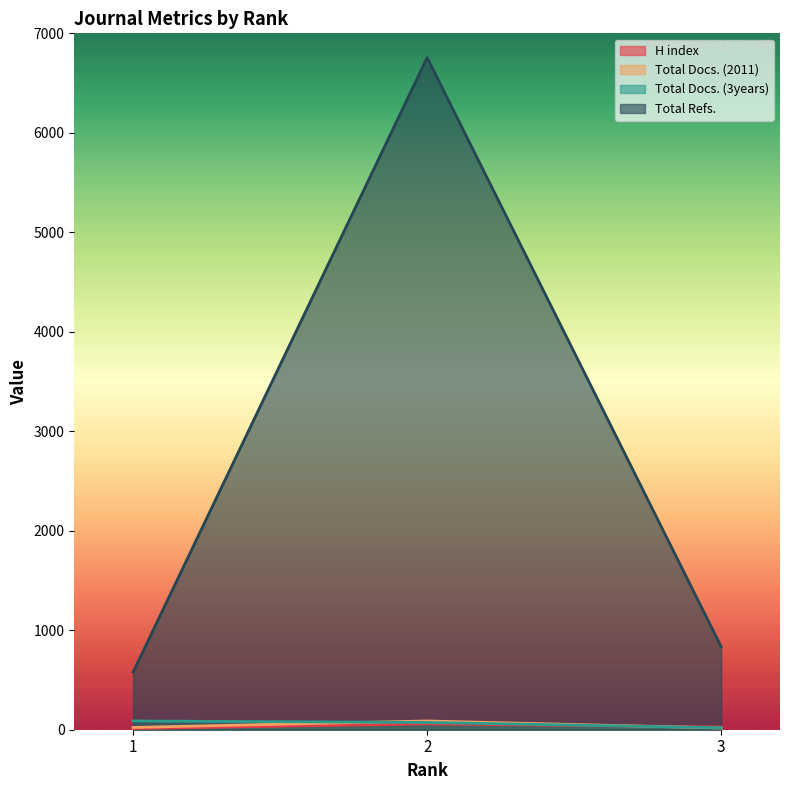

Rank the series by their maximum value, from lowest to highest.

H index, Total Docs. (2011), Total Docs. (3years), Total Refs.